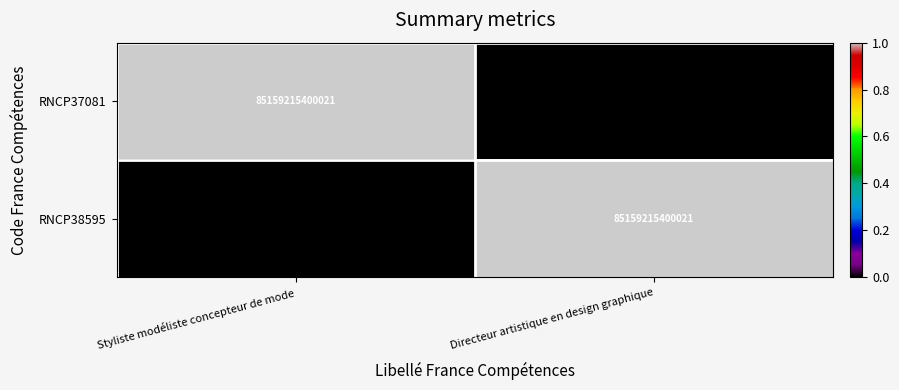

How many categories are shown in the chart?

2